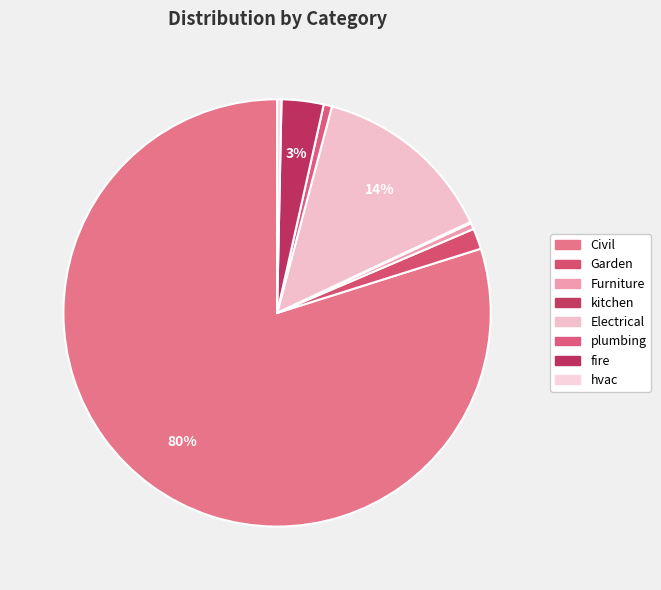

Between Furniture and plumbing, which is larger?

plumbing